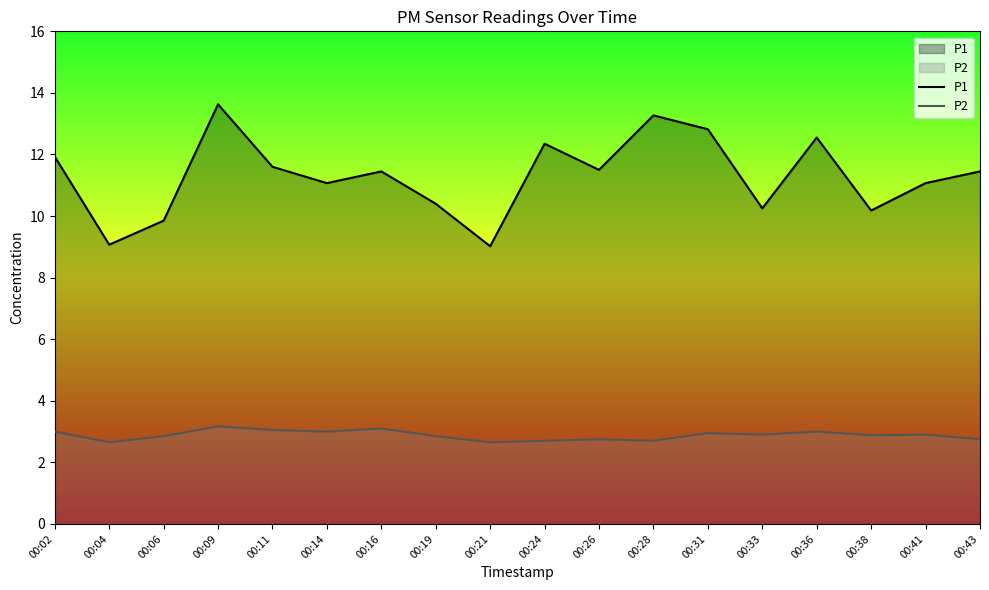

At which label does P2 reach its minimum?

00:04